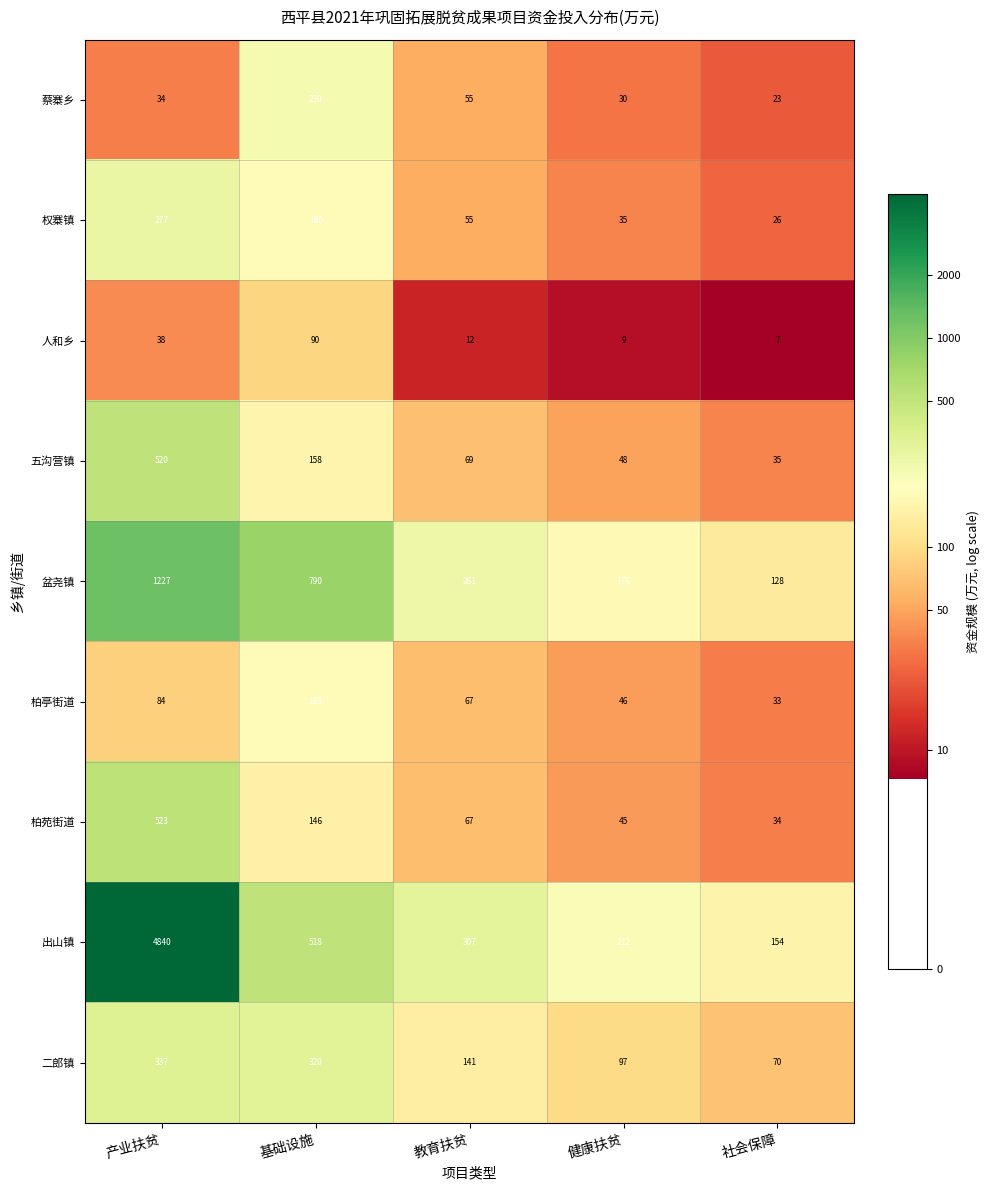

Is it true that 权寨镇 equals 27 at 教育扶贫?

False